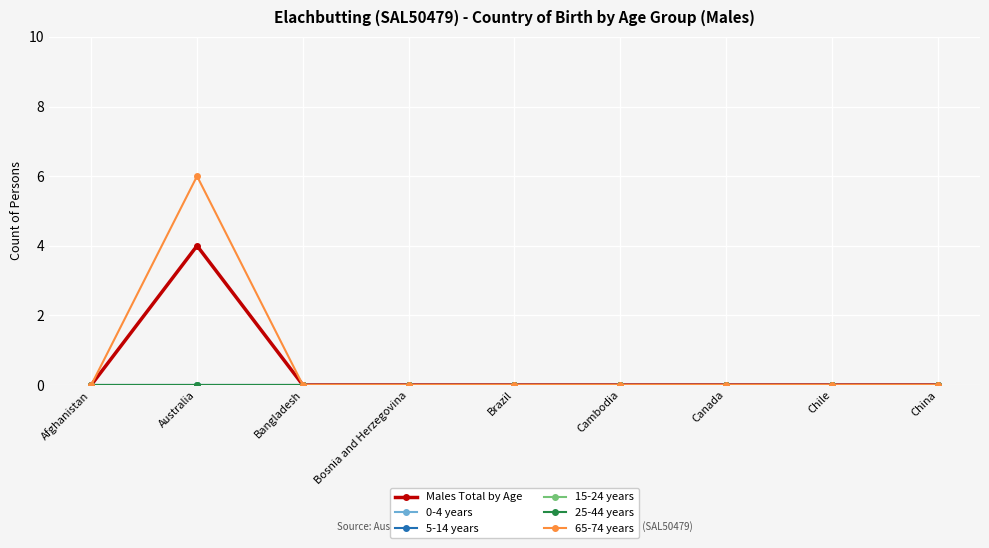

At how many categories does at least one series exceed 0?

1